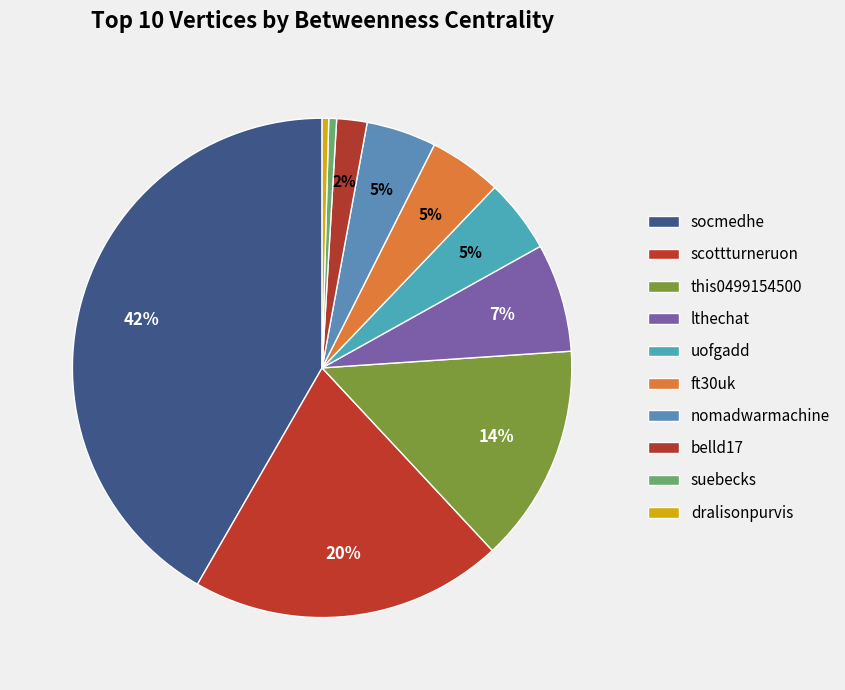

How many slices are in this pie chart?

10